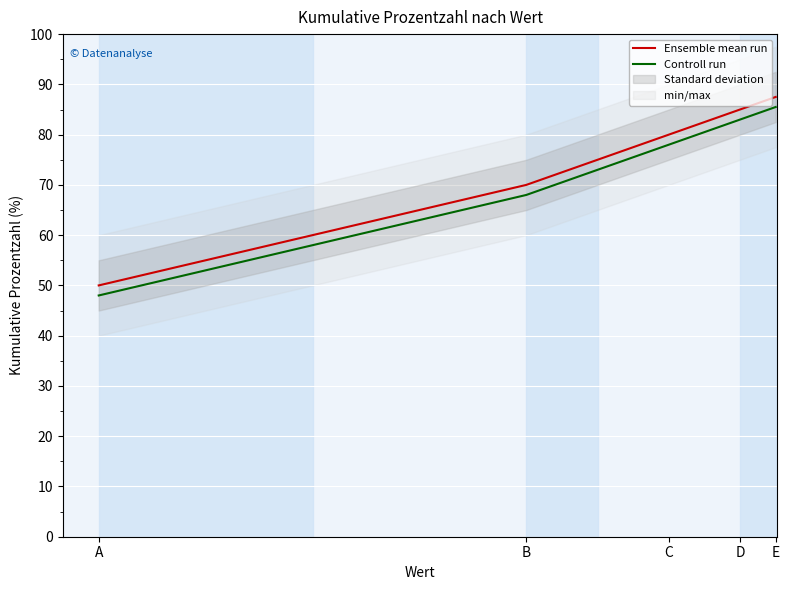

Which series has the widest spread of values?

Ensemble mean run